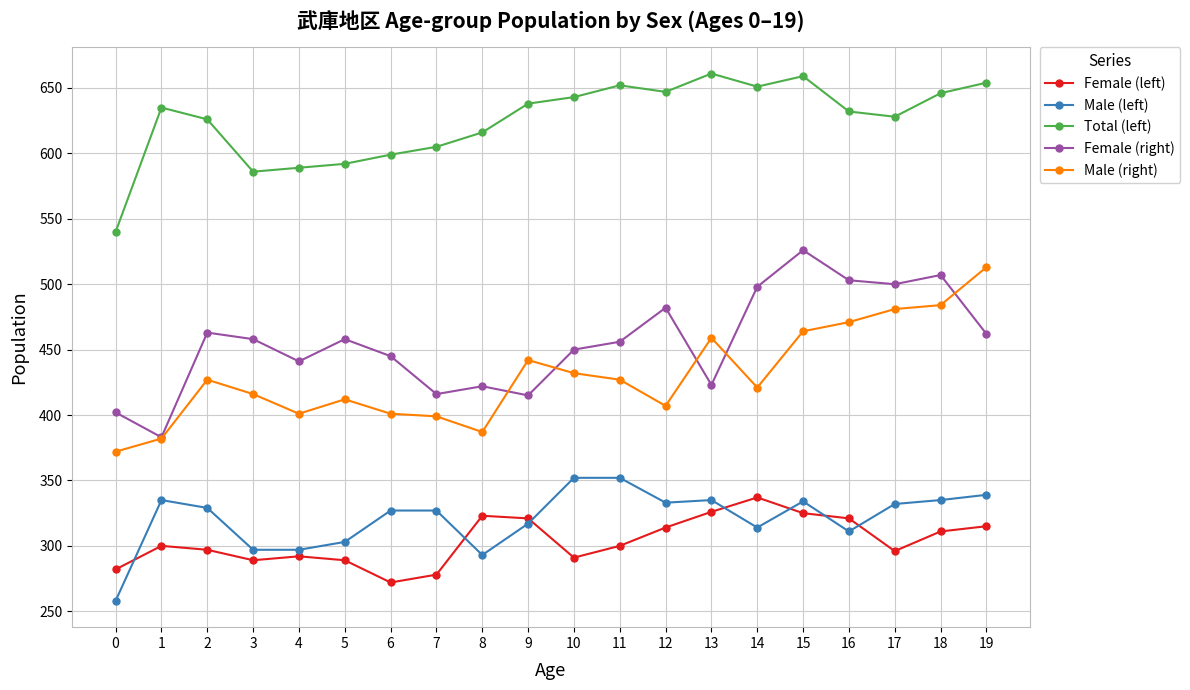

How many data points does each series have?

20